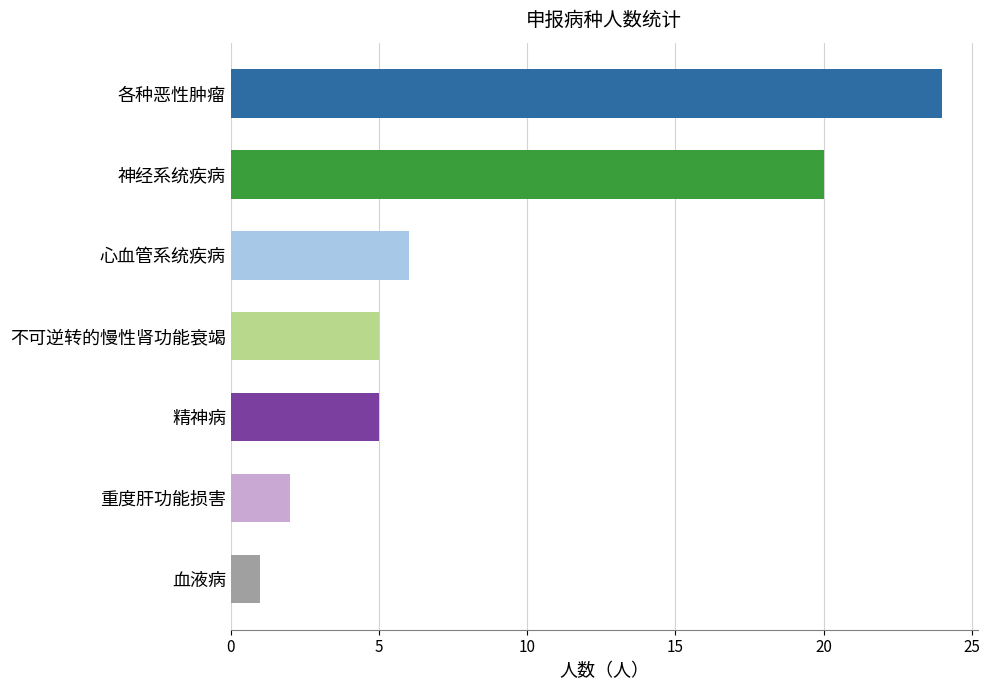

What is the average value?

9